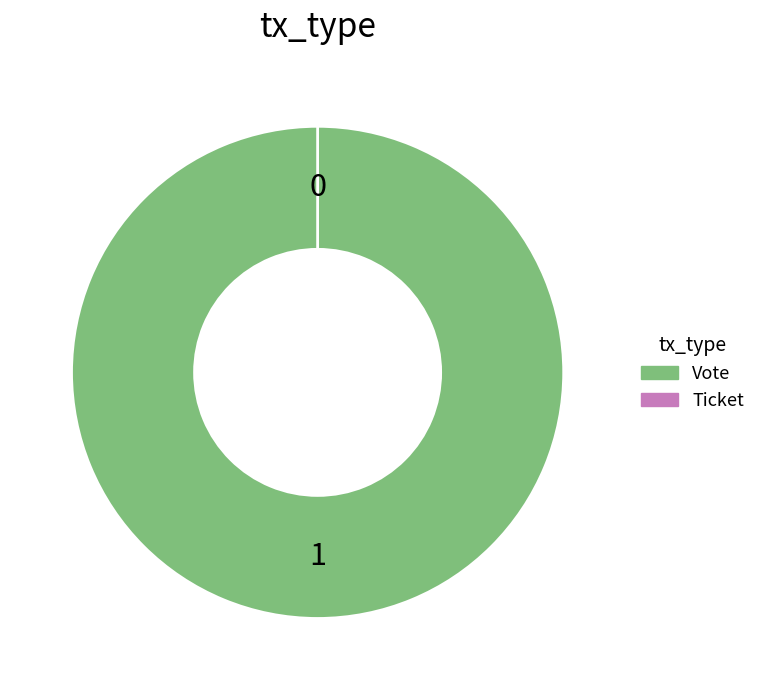

Combined, what portion of the pie is Vote and Ticket?

100.0%